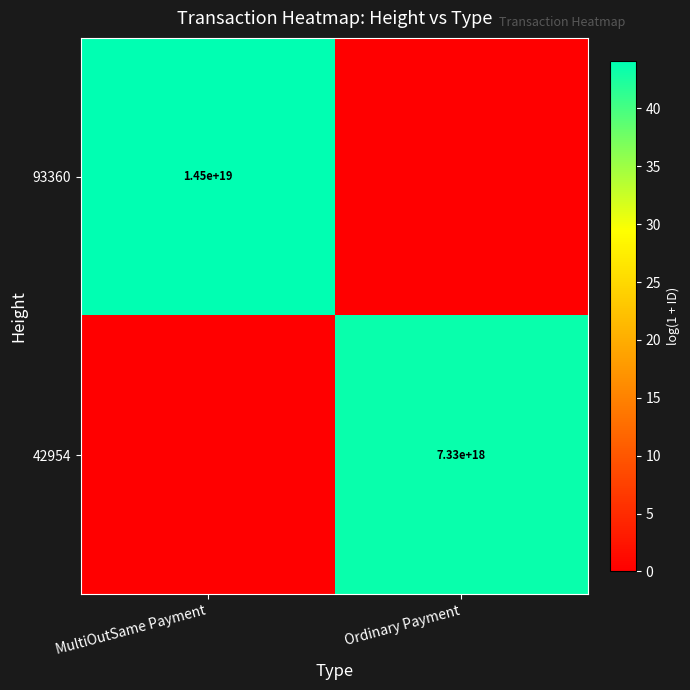

At how many categories does at least one series exceed 20?

2